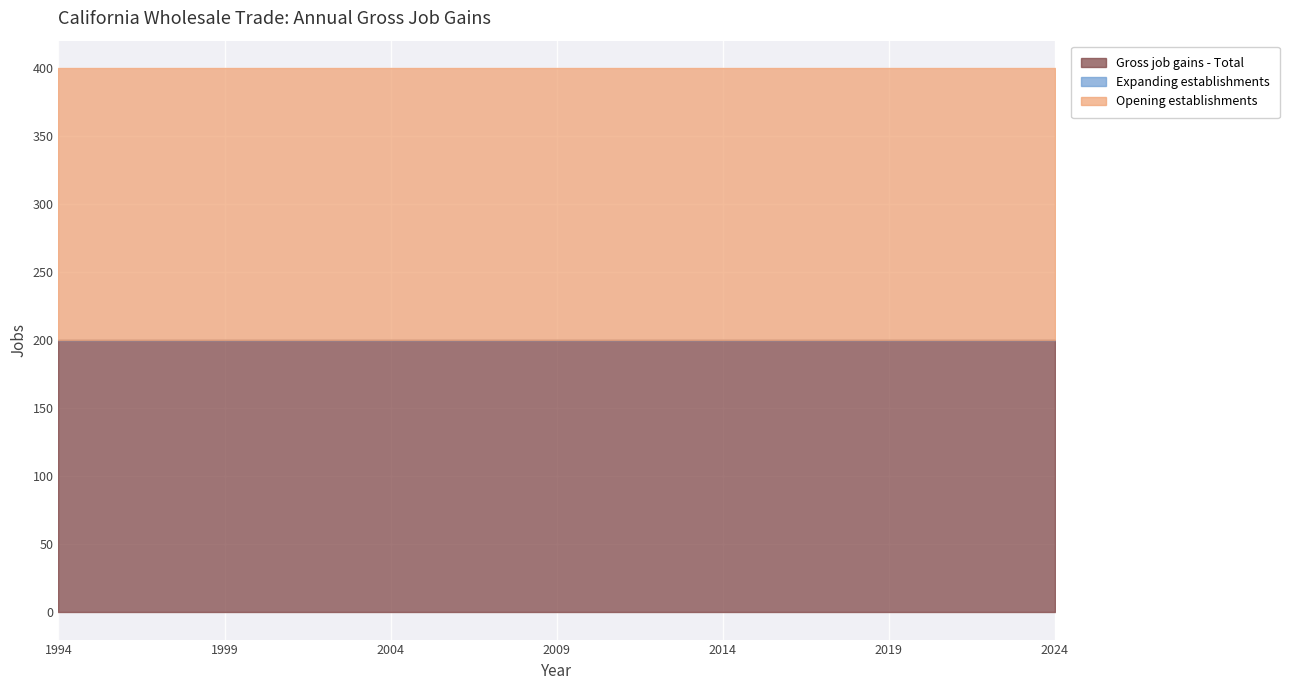

What is the sum of all Opening establishments values?

6200